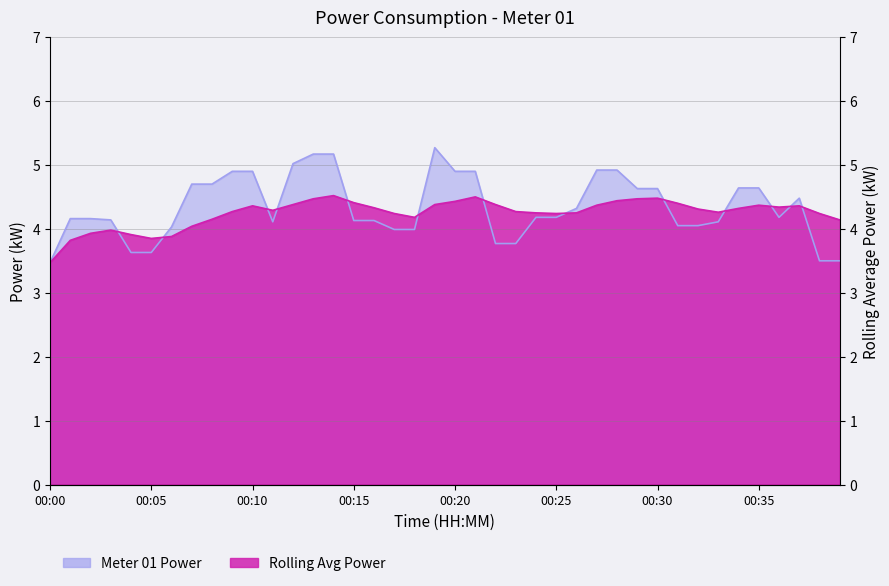

What is the average value of the Rolling Avg Power series?

4.2